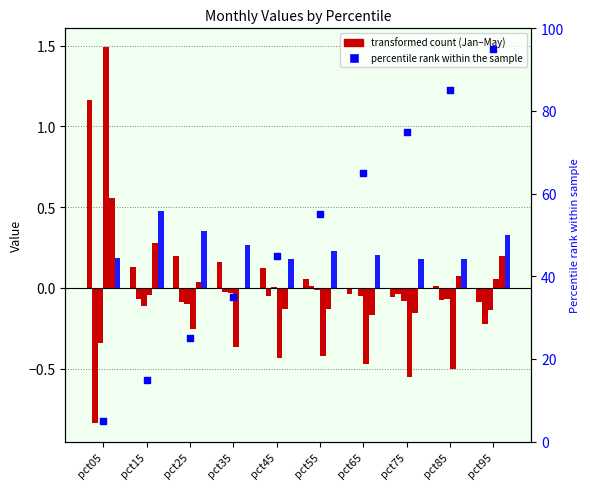

At how many categories does at least one series exceed 0?

10